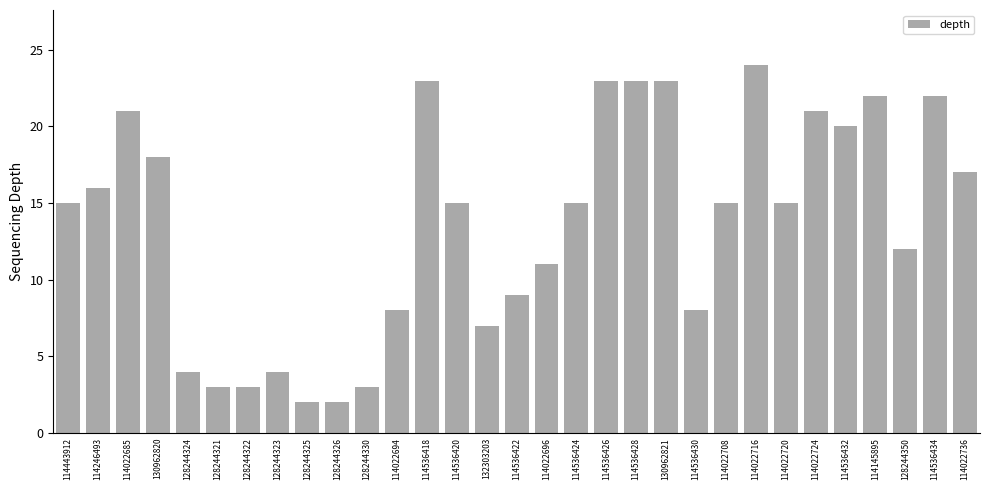

What is the label of the 1st bar from the right?

114022736